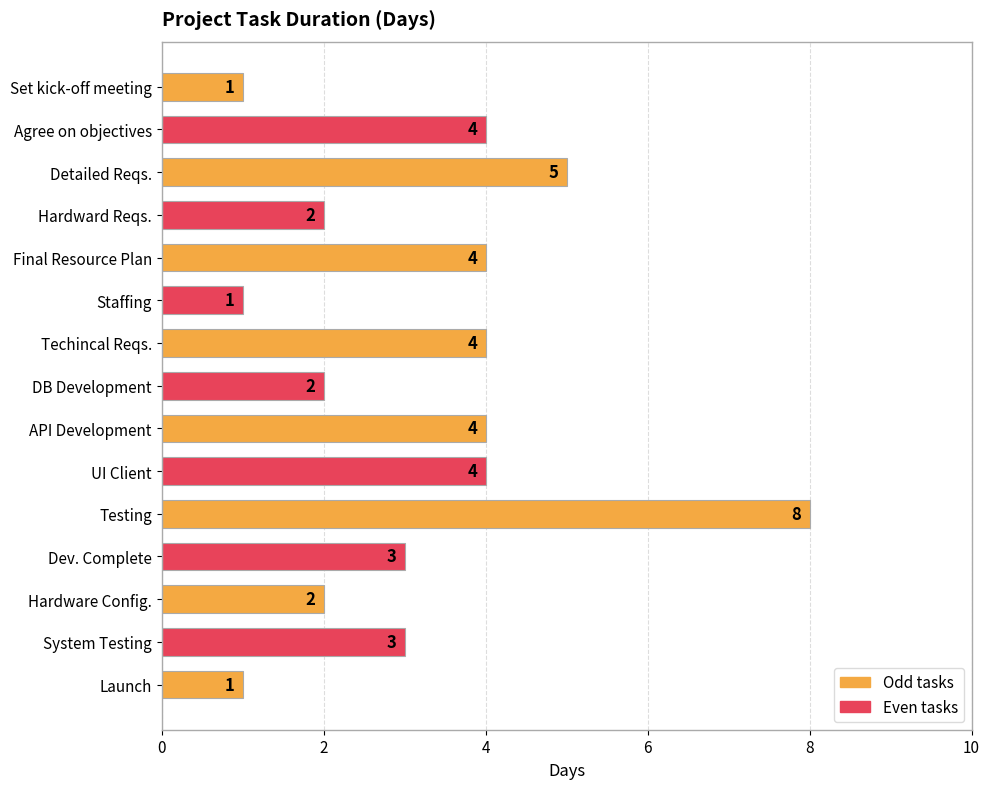

Reading bottom to top, transcribe all the data shown in this chart.

1	3	2	3	8	4	4	2	4	1	4	2	5	4	1